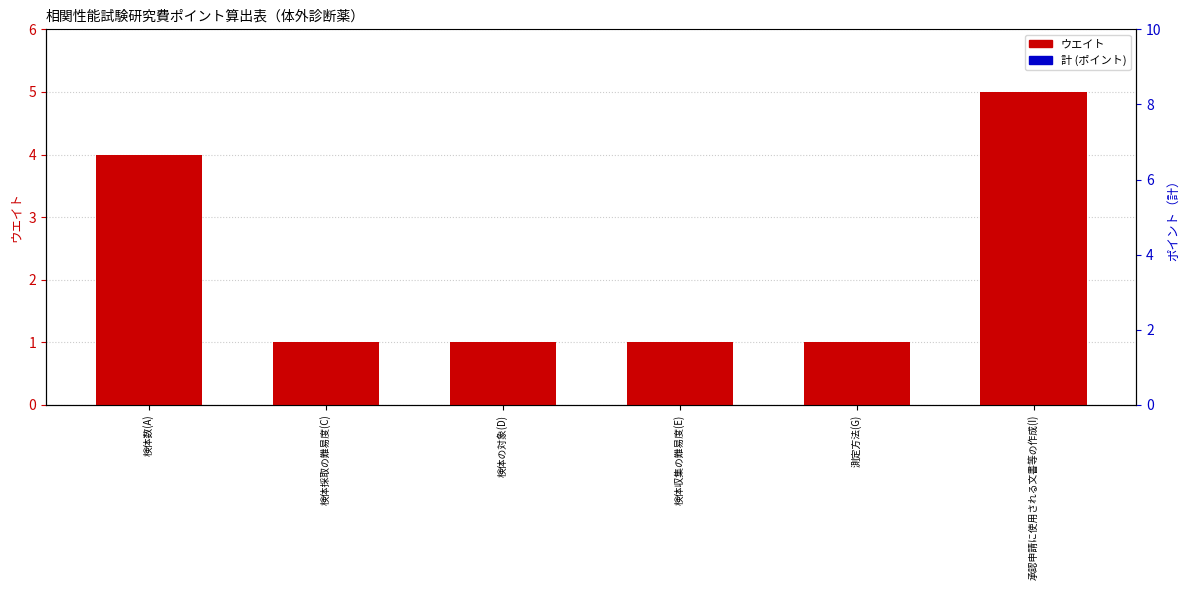

What is the spread (max minus min) of values at 検体収集の難易度(E)?

1